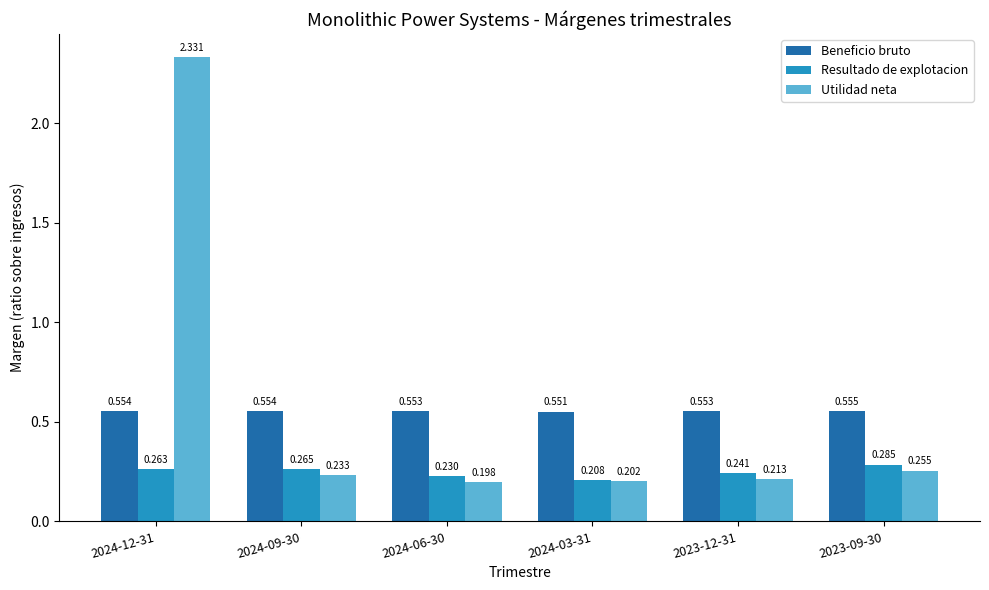

What position from the left is 2024-06-30?

3